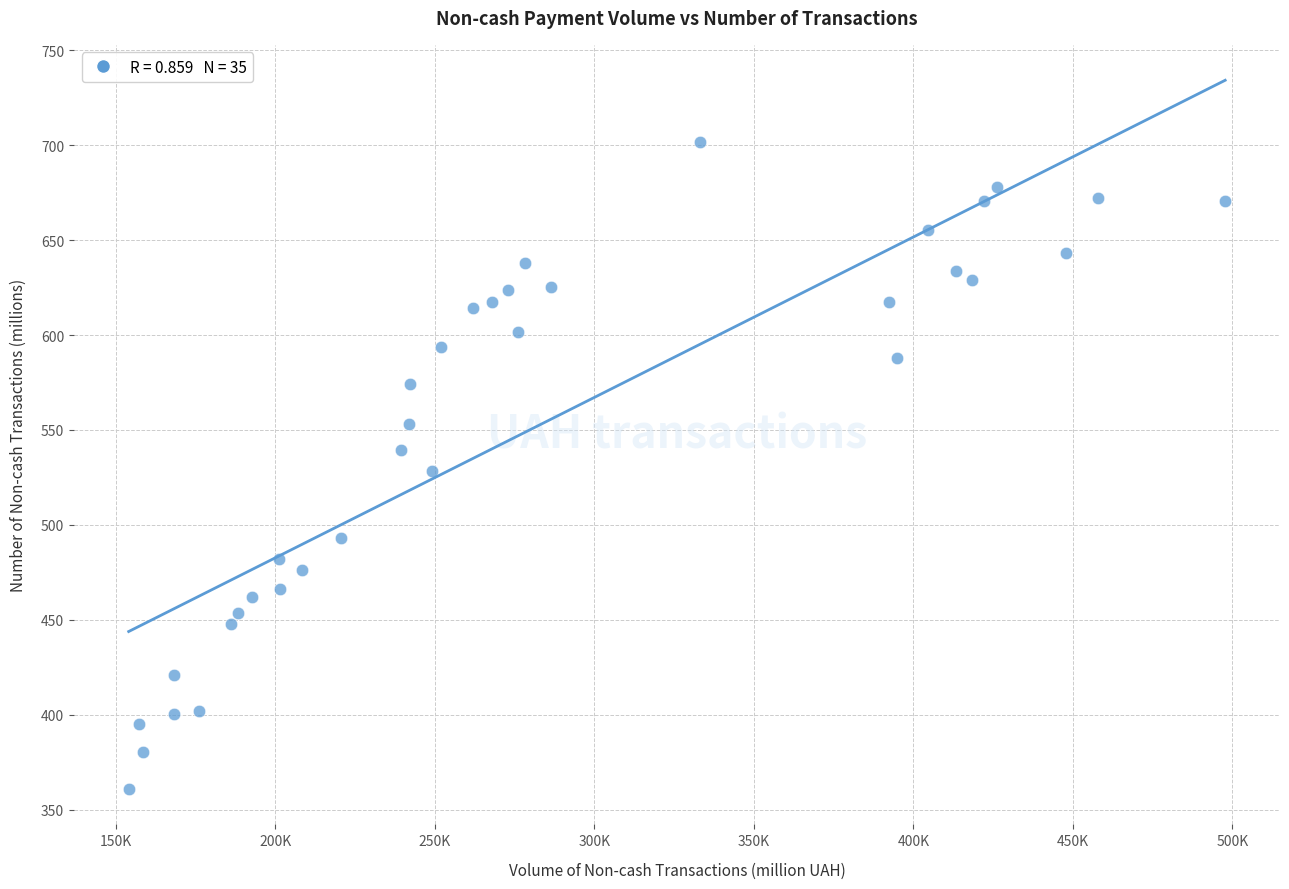

What is the range of X values (max minus min)?

343623.6